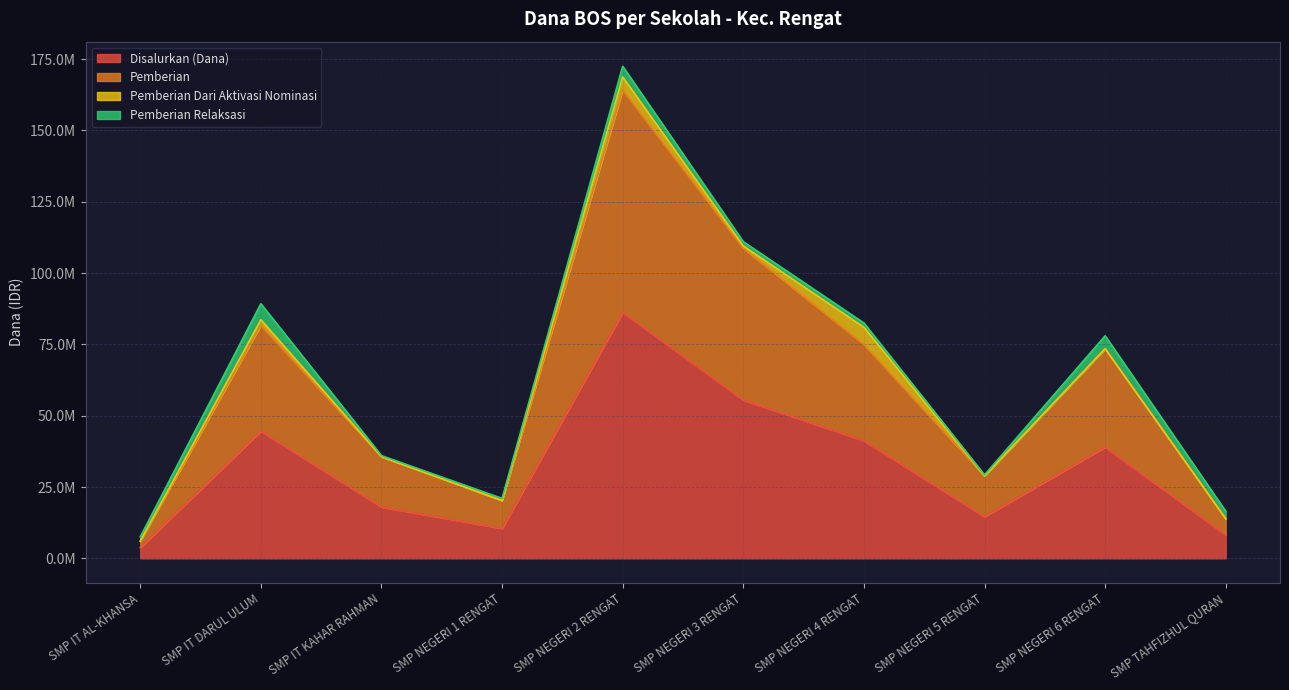

Is it true that Pemberian equals 123647087 at SMP NEGERI 4 RENGAT?

False